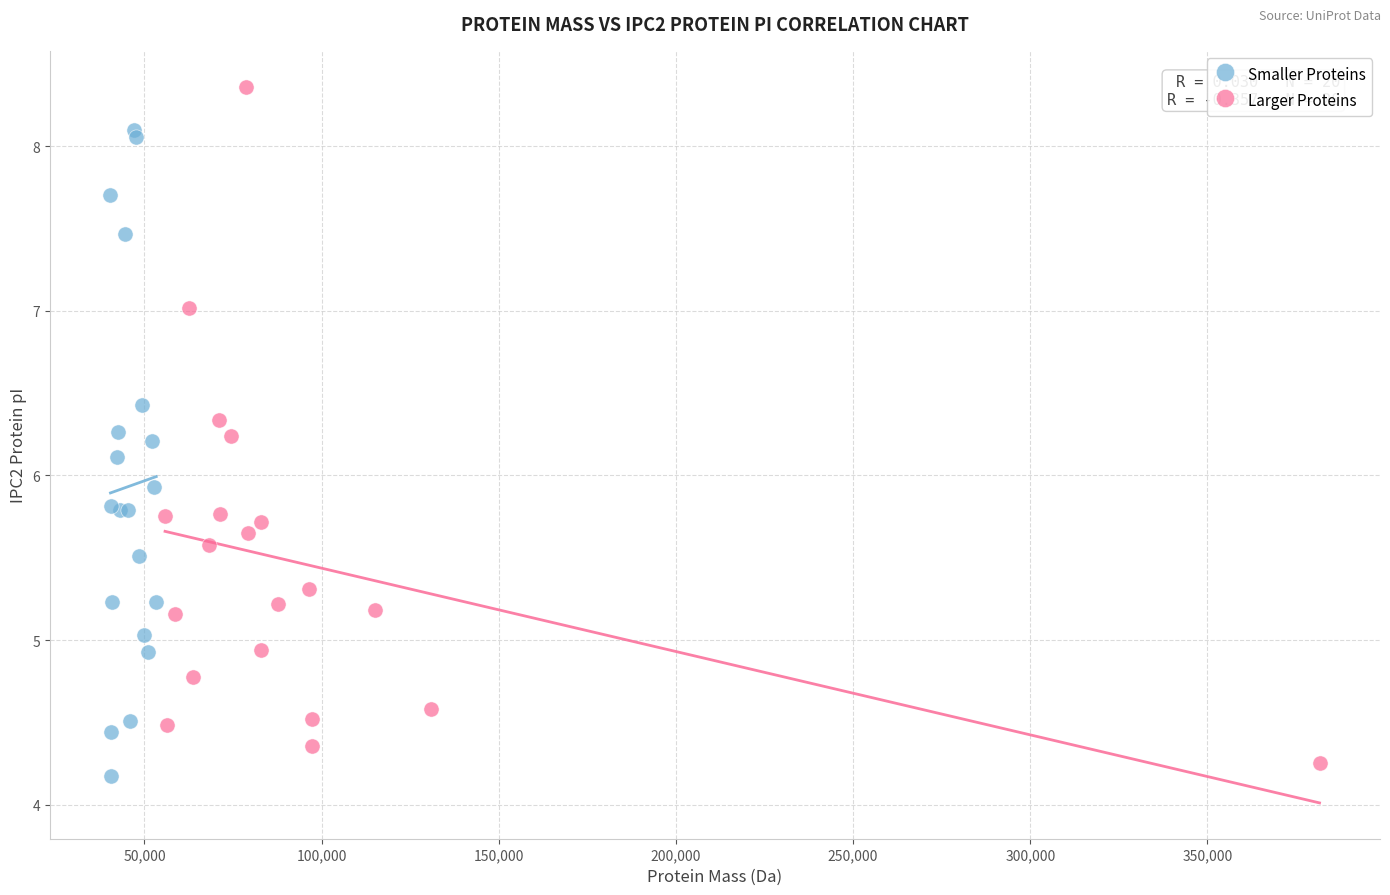

Which series reaches the maximum Y coordinate?

Larger Proteins